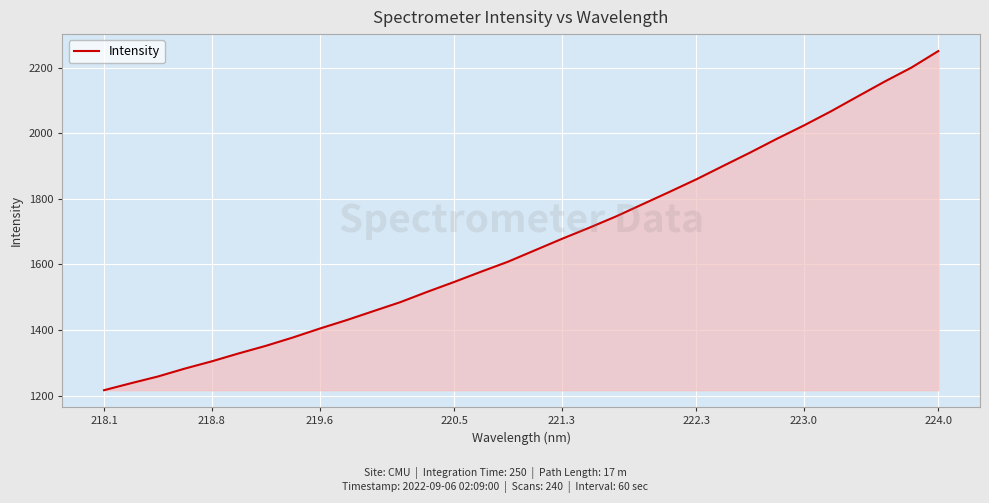

What is the average value?

1664.6